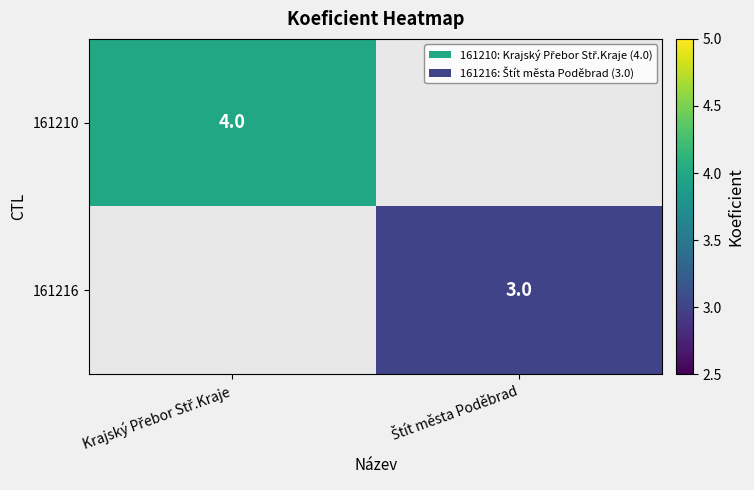

Which series has the widest spread of values?

161210